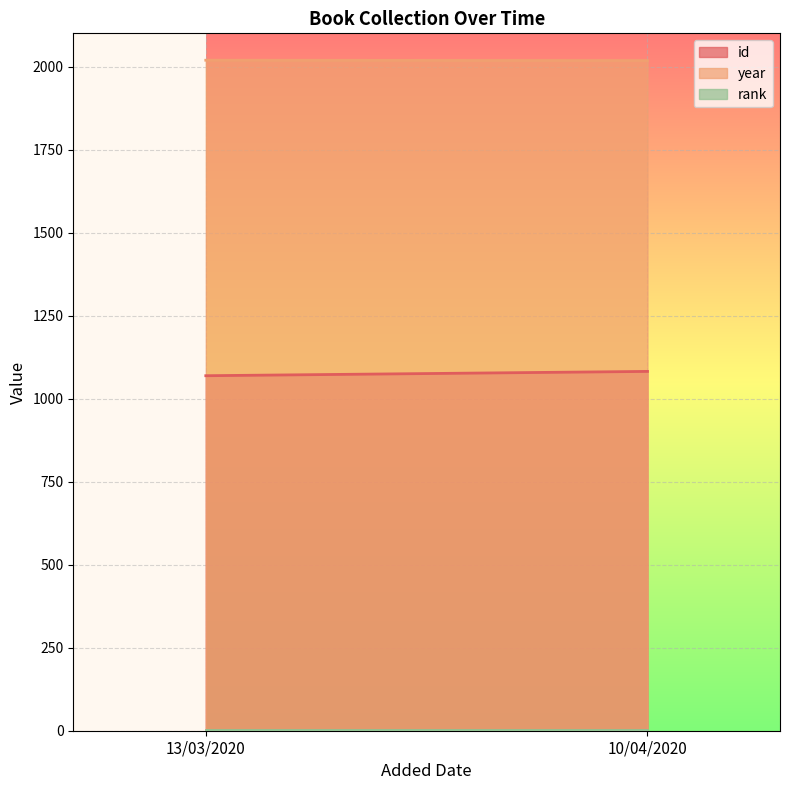

Rank the series at 13/03/2020 from lowest to highest value.

rank, id, year